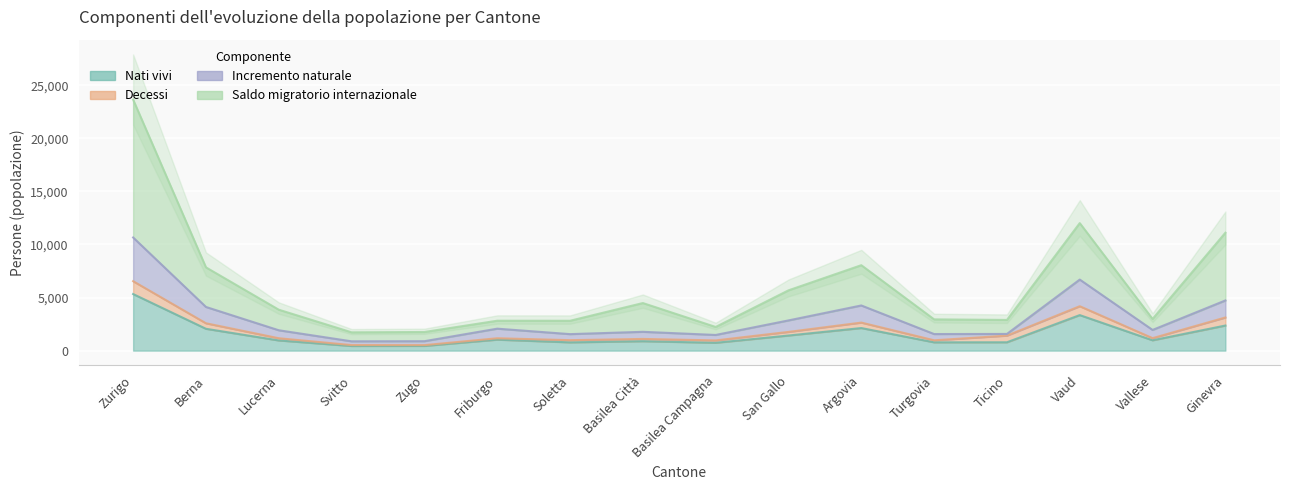

Rank the categories by Incremento naturale value from highest to lowest.

Zurigo, Vaud, Ginevra, Argovia, Berna, San Gallo, Friburgo, Vallese, Lucerna, Basilea Città, Ticino, Turgovia, Soletta, Basilea Campagna, Zugo, Svitto